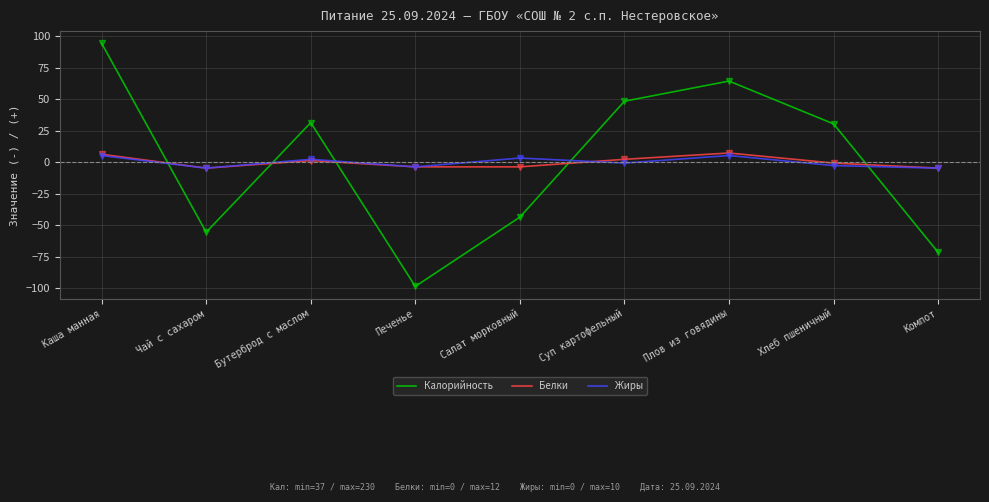

Rank the series by their maximum value, from highest to lowest.

Калорийность, Белки, Жиры